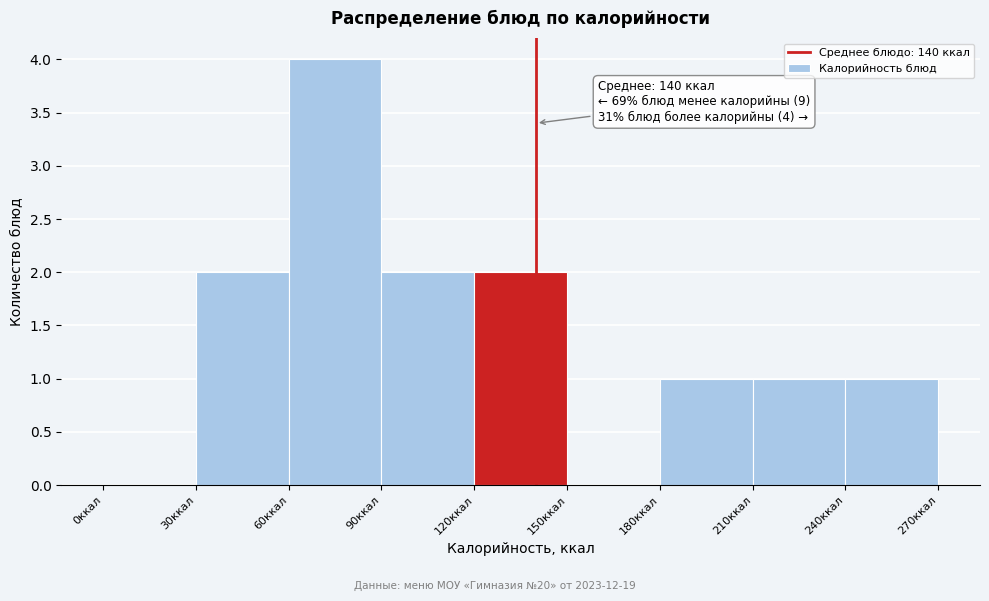

Which range on the x-axis has the tallest bar?

60 to 90